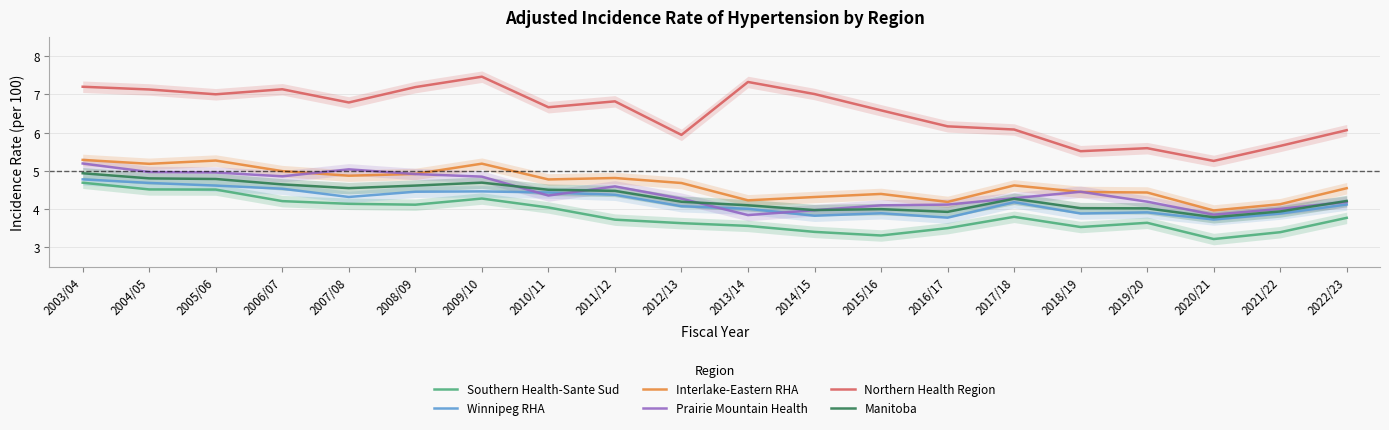

What is the value of the Prairie Mountain Health point at the 20th from the left?

4.2